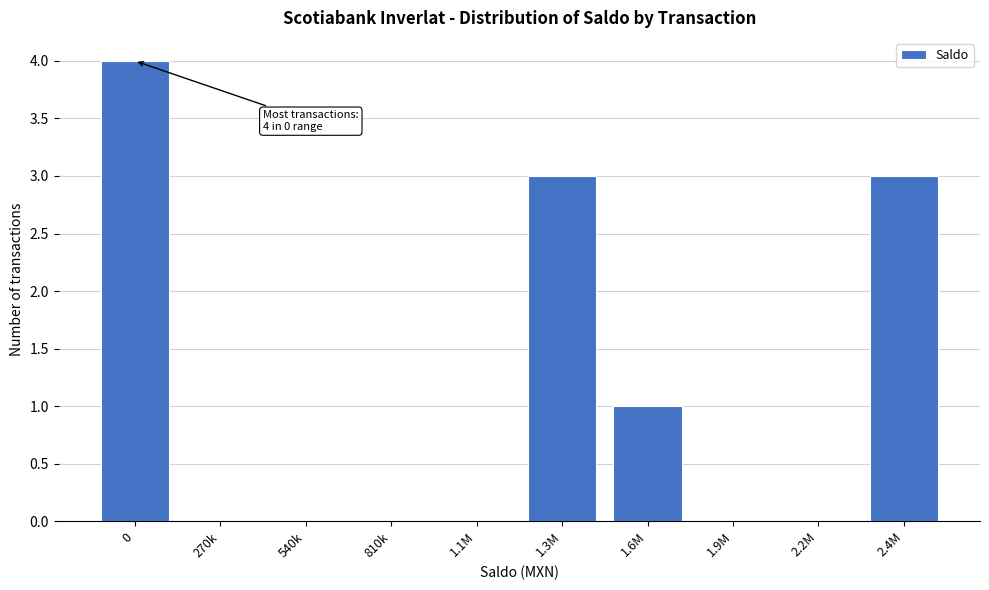

Reading right to left, list all the values displayed in this chart.

2.4M=3	2.2M=0	1.9M=0	1.6M=1	1.3M=3	1.1M=0	810k=0	540k=0	270k=0	0=4